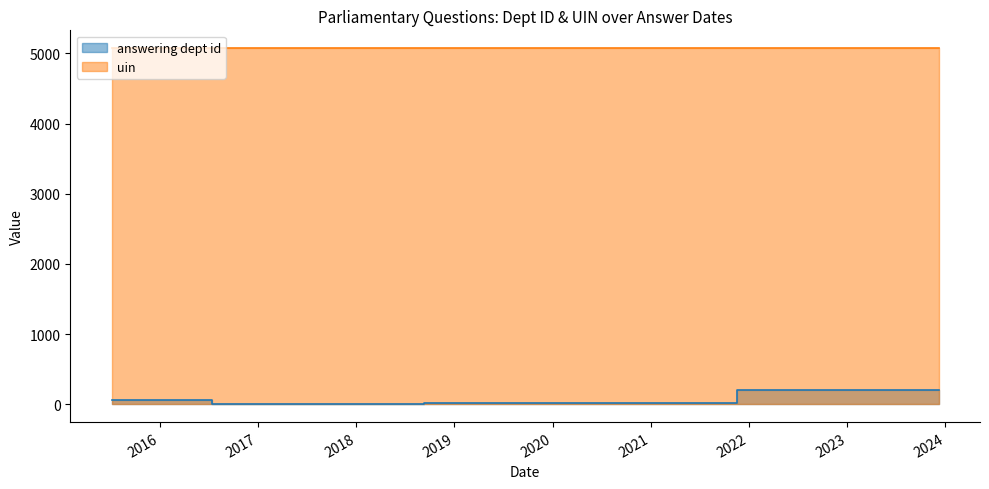

Reading right to left, what are all the values shown in this chart?

208	17	1	63